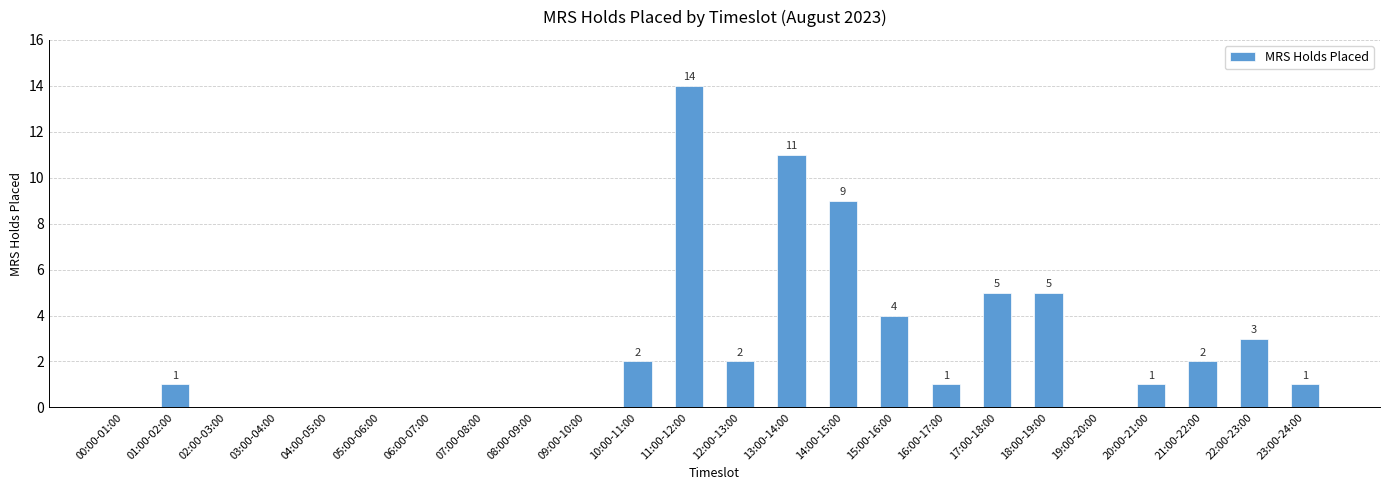

What is the change in value from 06:00-07:00 to 20:00-21:00?

+1